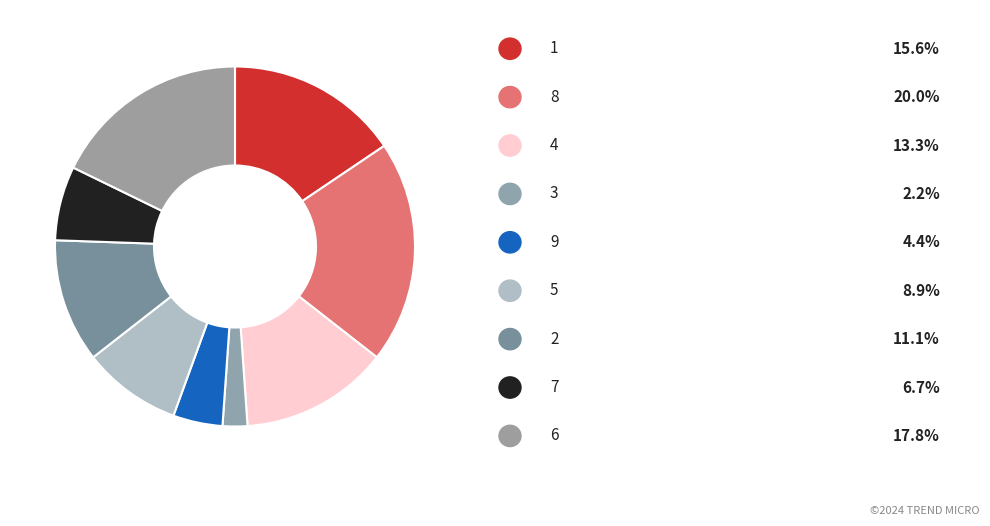

How many segments does this pie chart have?

9